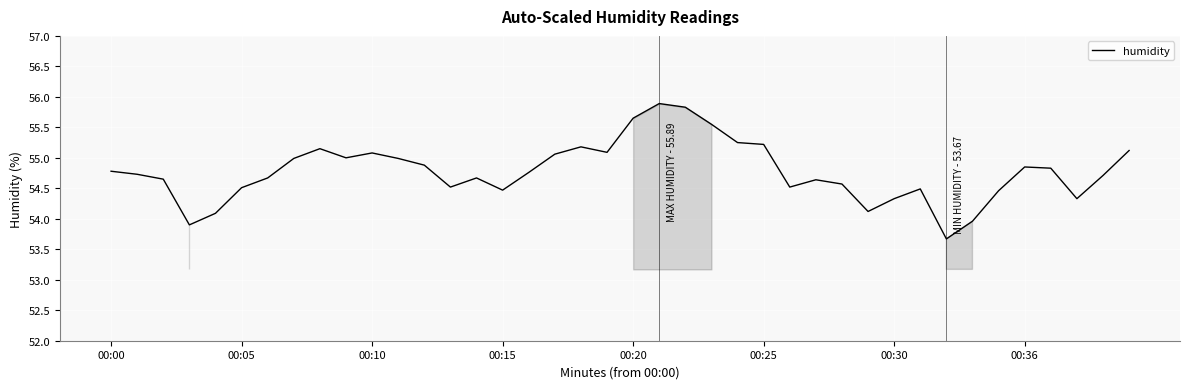

What is the greatest value displayed?

55.9